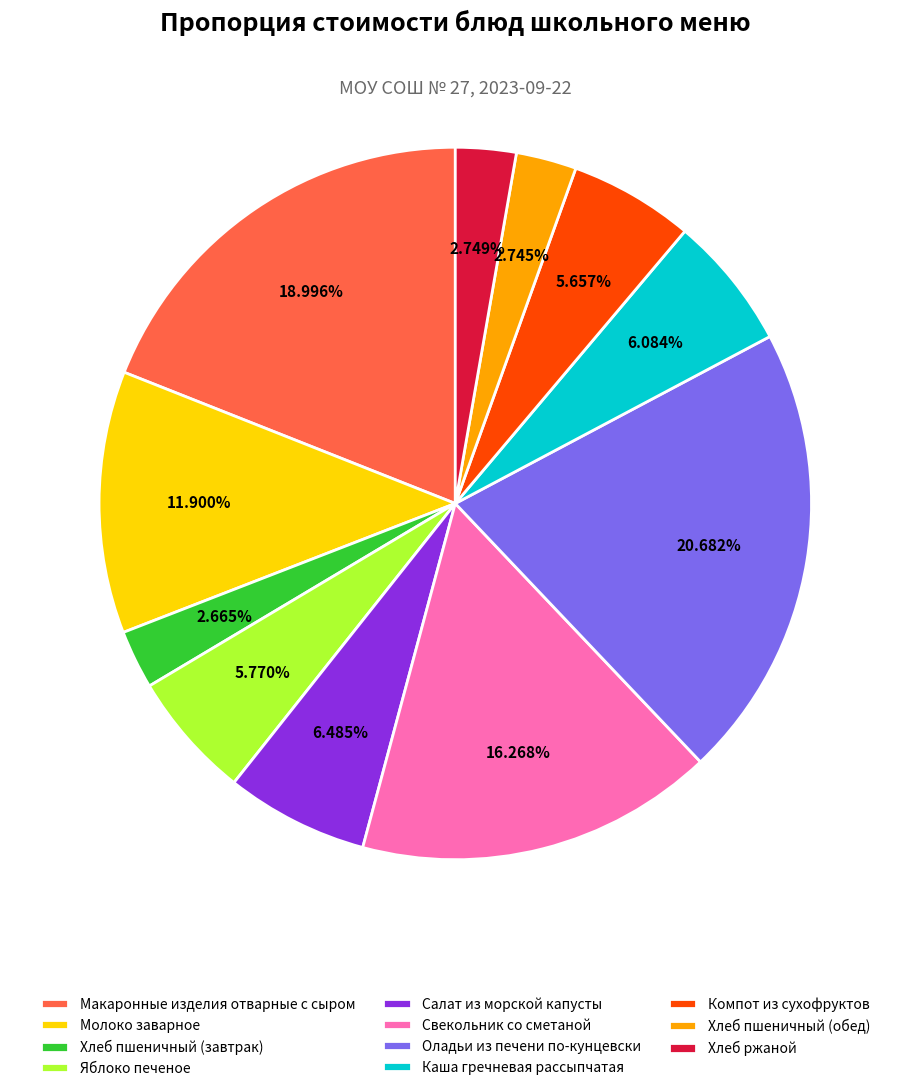

Is it true that Оладьи из печени по-кунцевски is 21% of the pie?

True